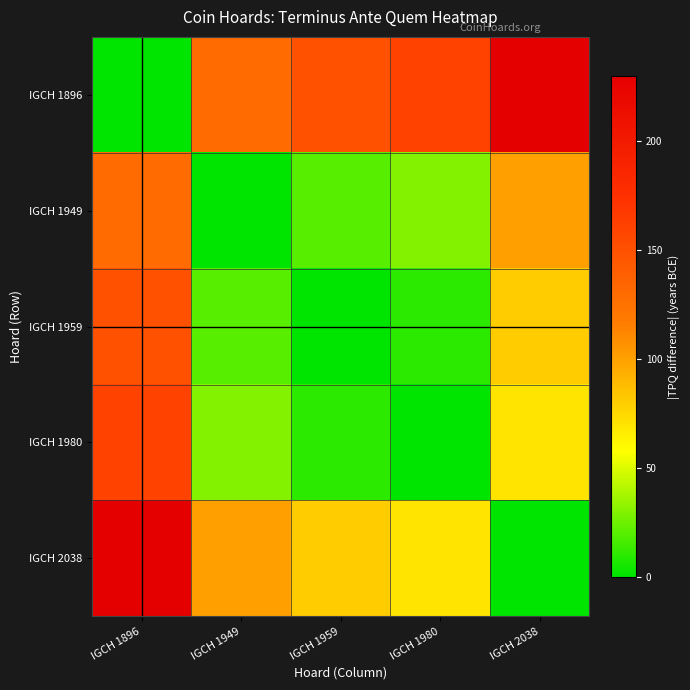

List the series in order of their peak value, highest first.

IGCH 1896, IGCH 2038, IGCH 1980, IGCH 1959, IGCH 1949